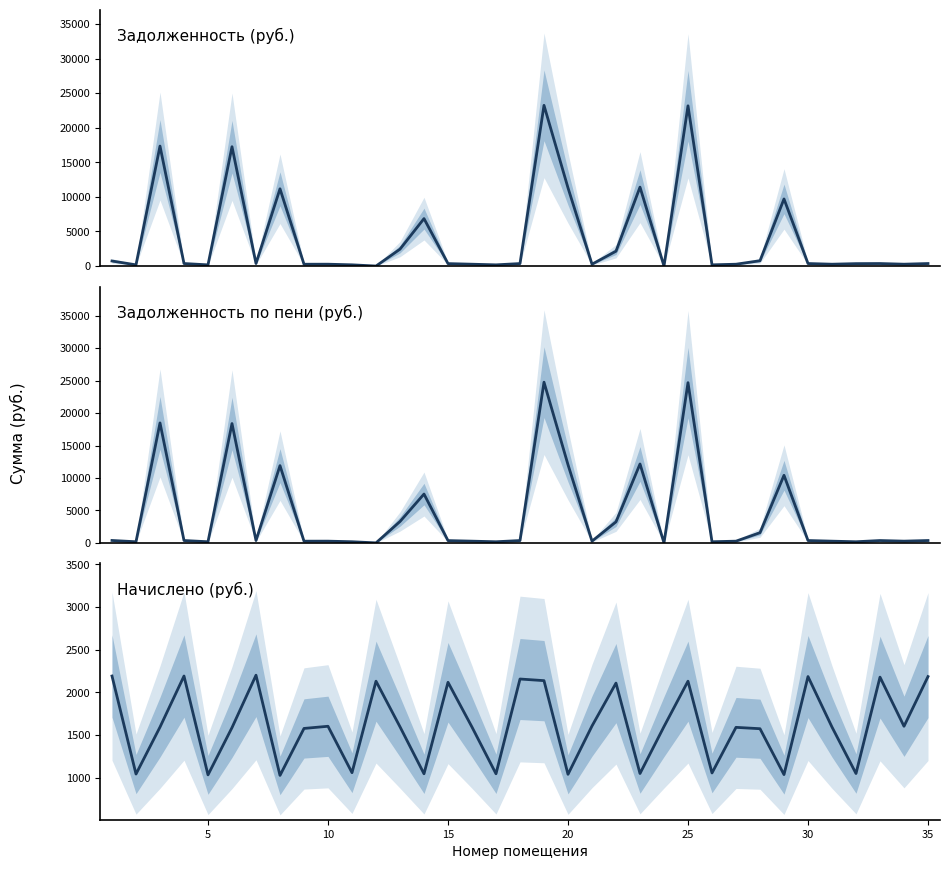

How many data points in zadolzhennost_peni (col_6) are less than 362?

17